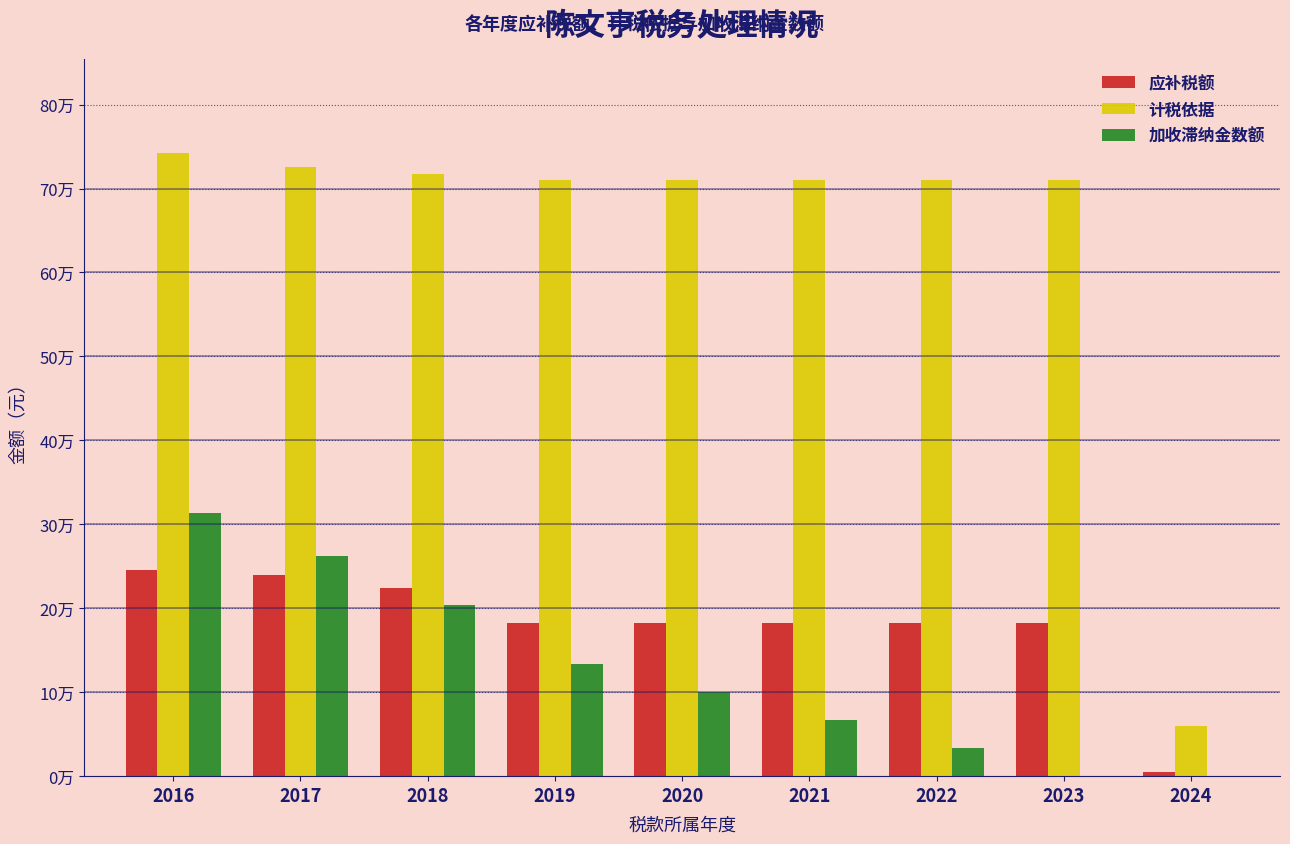

Reading left to right, what are all the values shown in this chart?

应补税额: 245258.8	239235.0	223596.3	183010.6	183010.6	183010.6	183010.6	183010.6	4416.9
计税依据: 742882.4	725671.3	717239.5	710030.4	710030.4	710030.4	710030.4	710030.4	59169.2
加收滞纳金数额: 313686.1	262321.1	204367.0	133780.8	100381.3	66981.9	33582.5	0.0	0.0